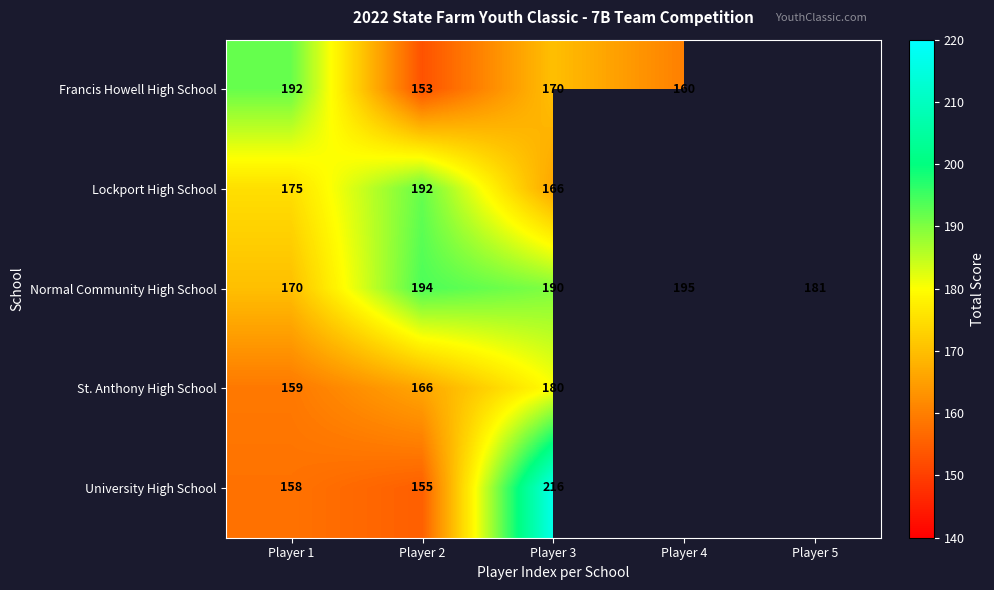

What is the difference between the highest and lowest values at Player 3?

50